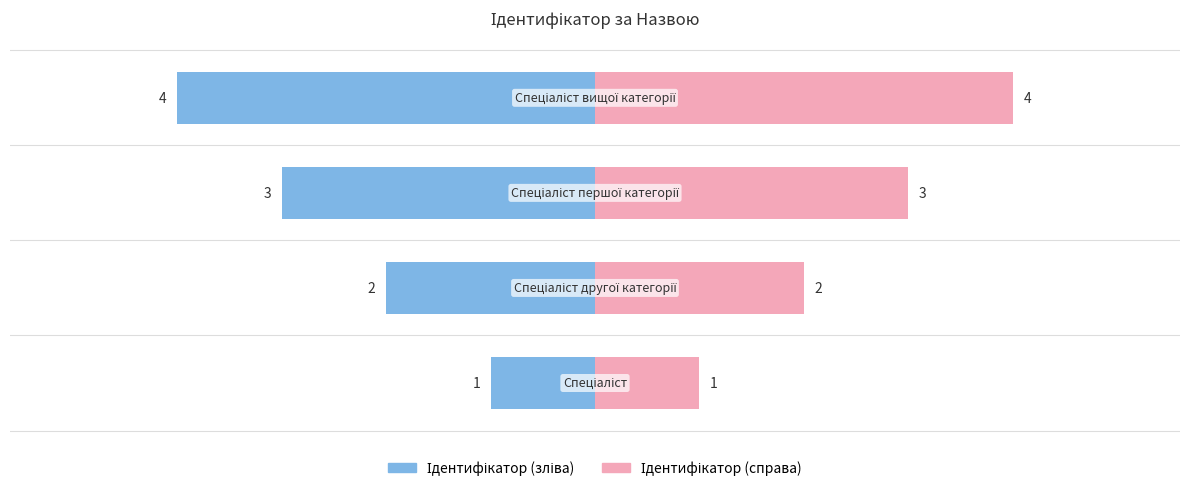

What is the greatest value displayed?

4